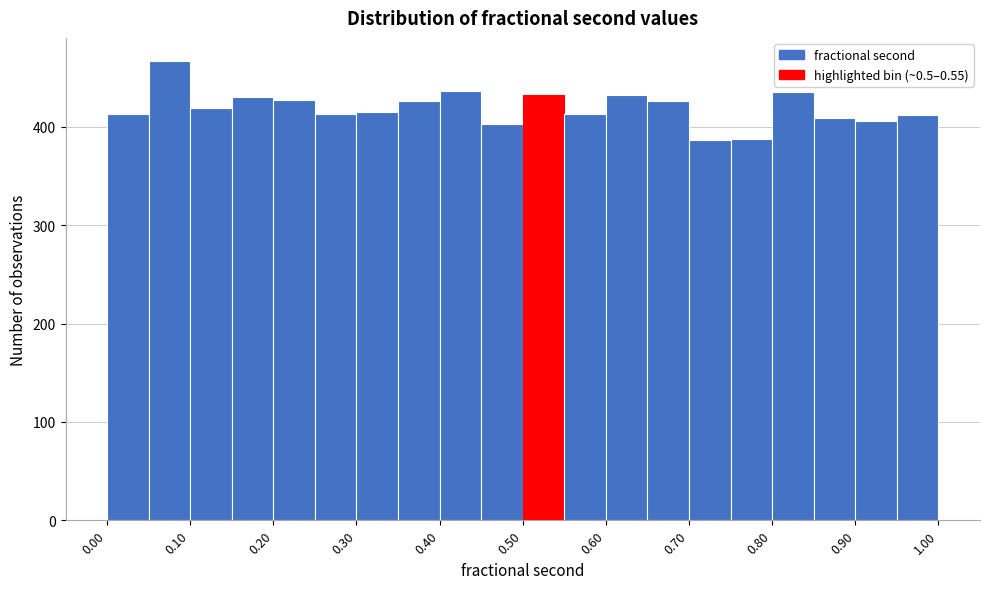

Which range on the x-axis has the tallest bar?

0.05 to 0.10